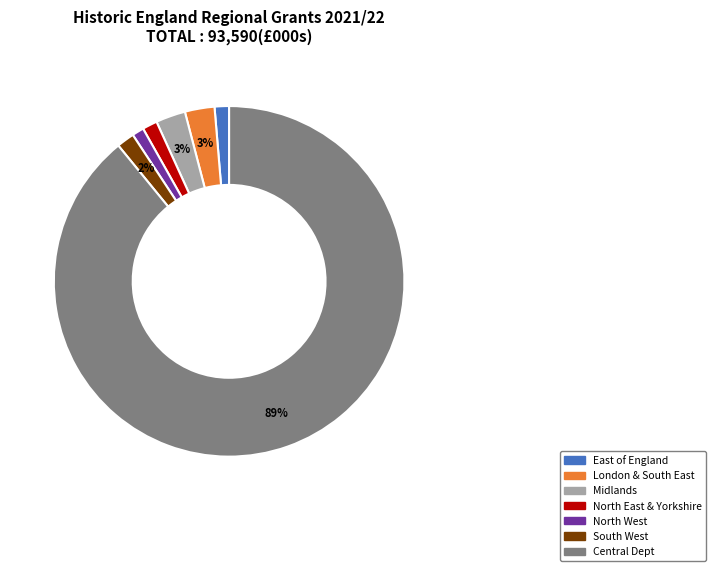

Is it true that London & South East is 3% of the pie?

True